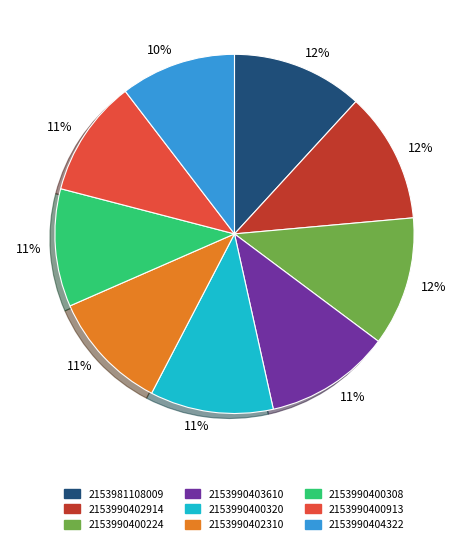

Does any single category account for the majority?

No